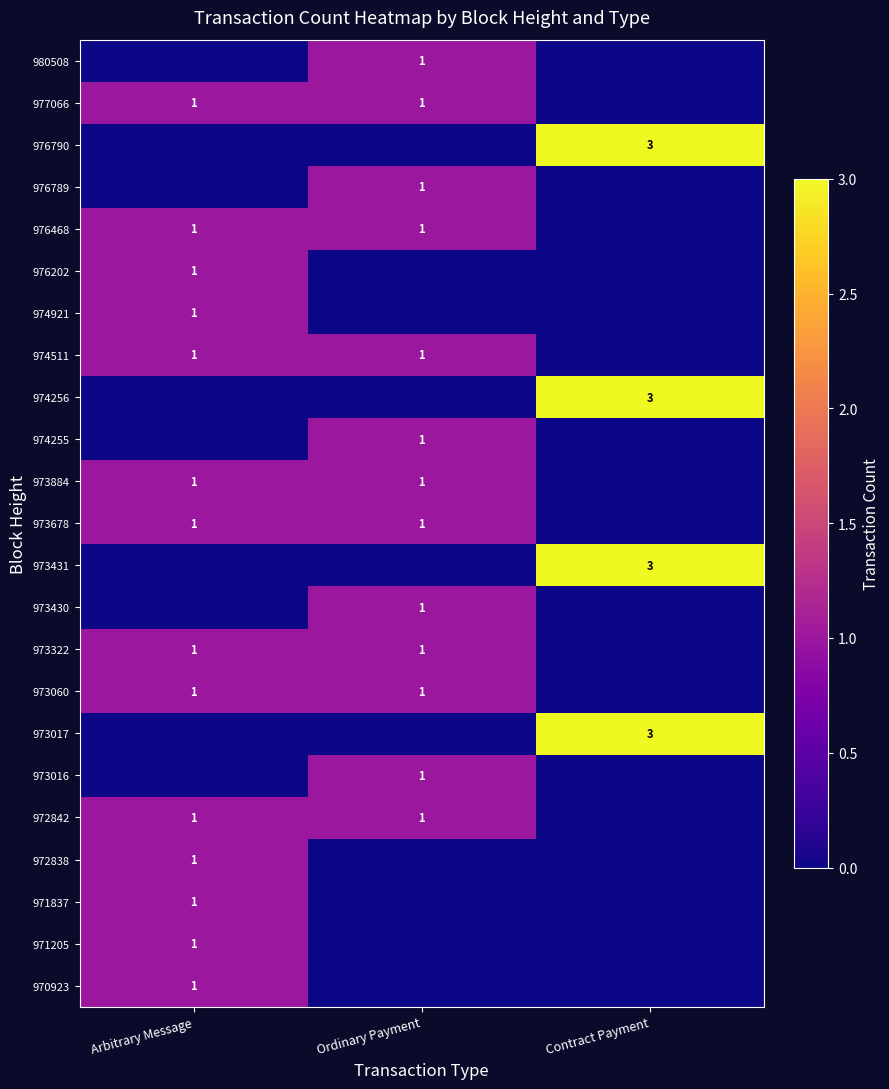

The 974921 series shows 0 at Arbitrary Message. True or false?

False